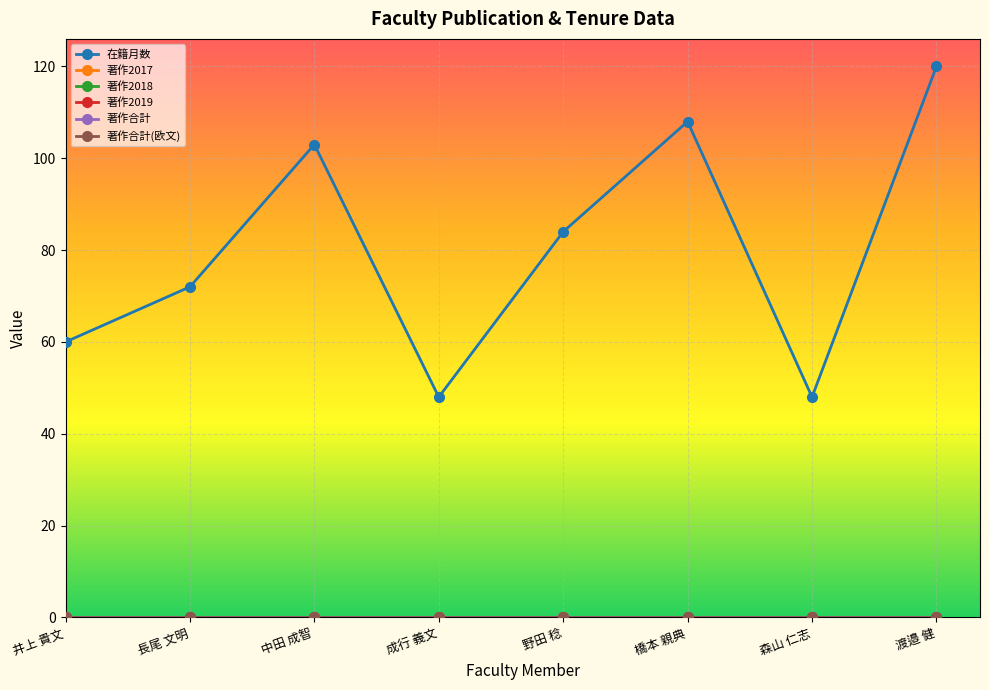

Which category has the lowest value across all series?

井上 貴文